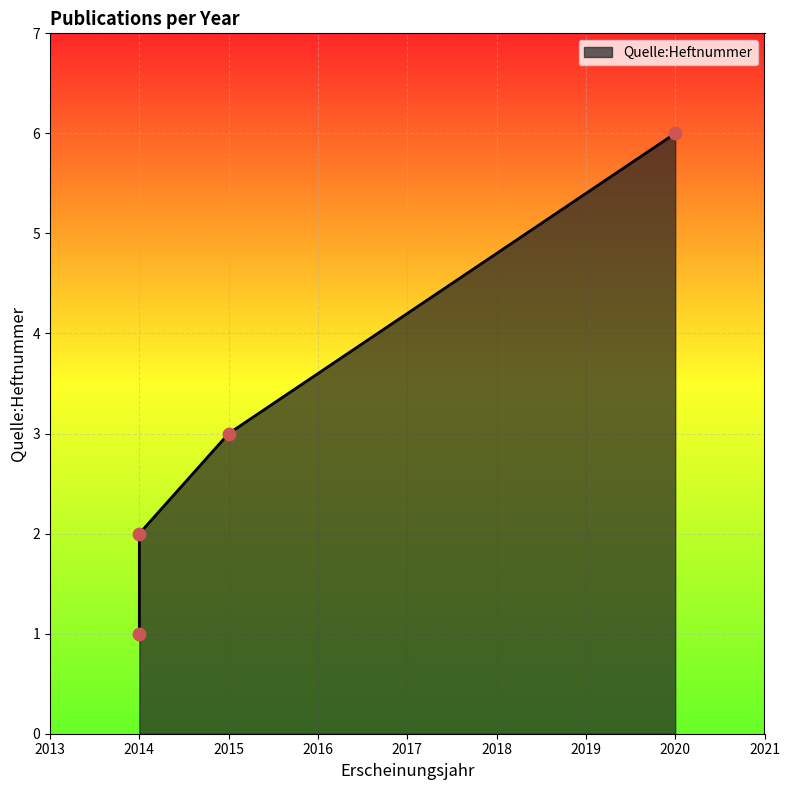

Which has a higher value, 2015 or 2020?

2020